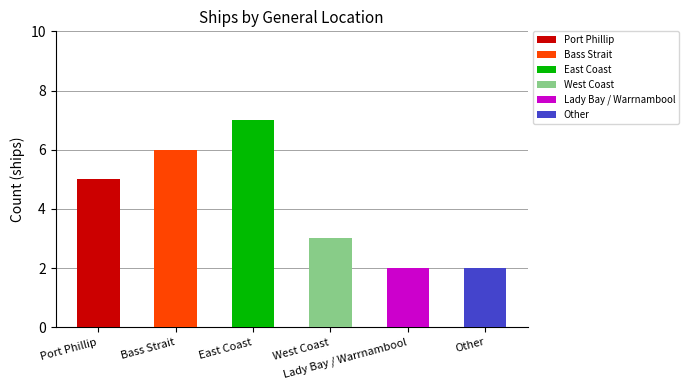

What is the average value?

4